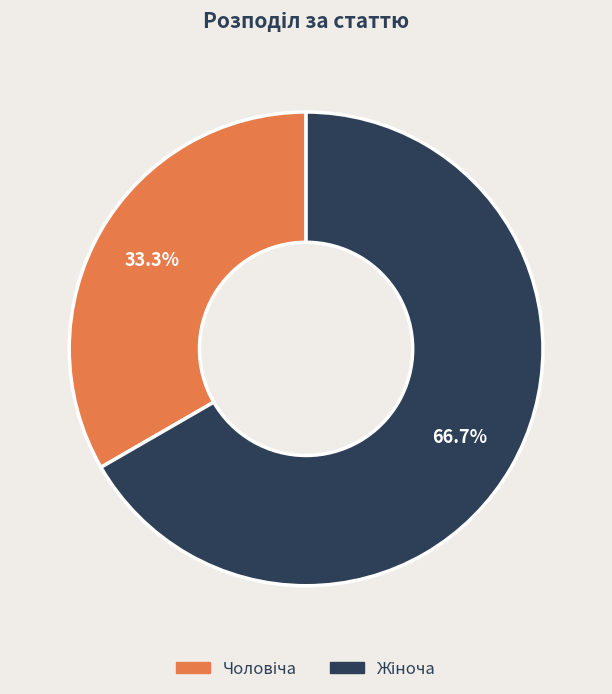

To the nearest percent, what is the combined percentage of Жіноча and Чоловіча?

100%